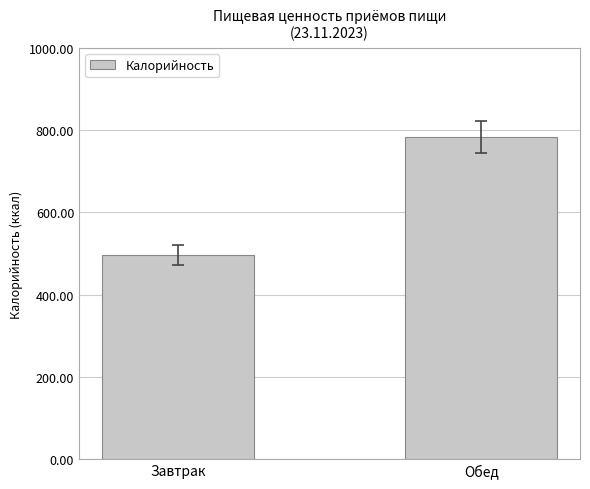

Read the value at Завтрак.

495.7